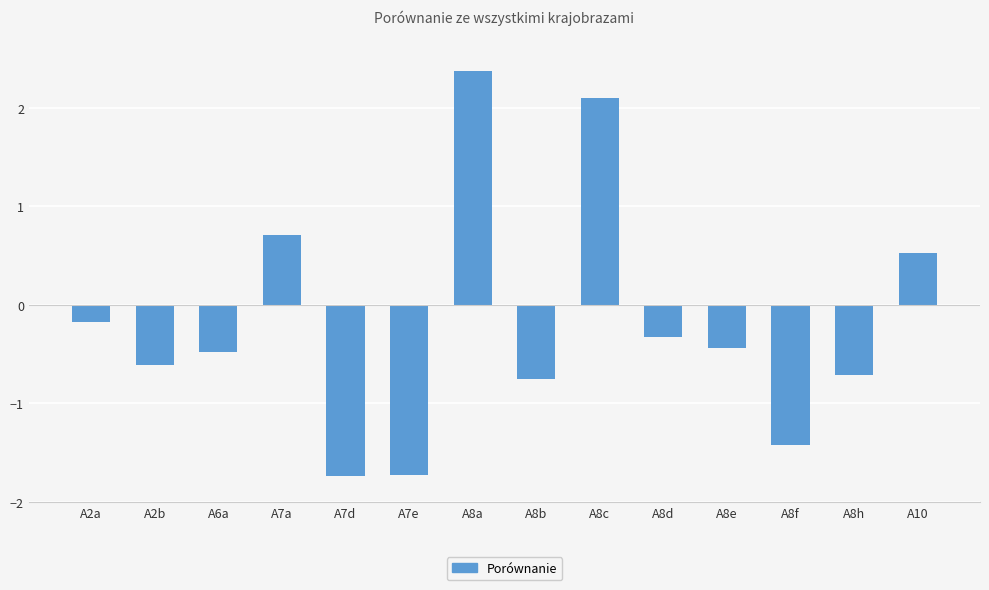

How many data points are above 0?

4